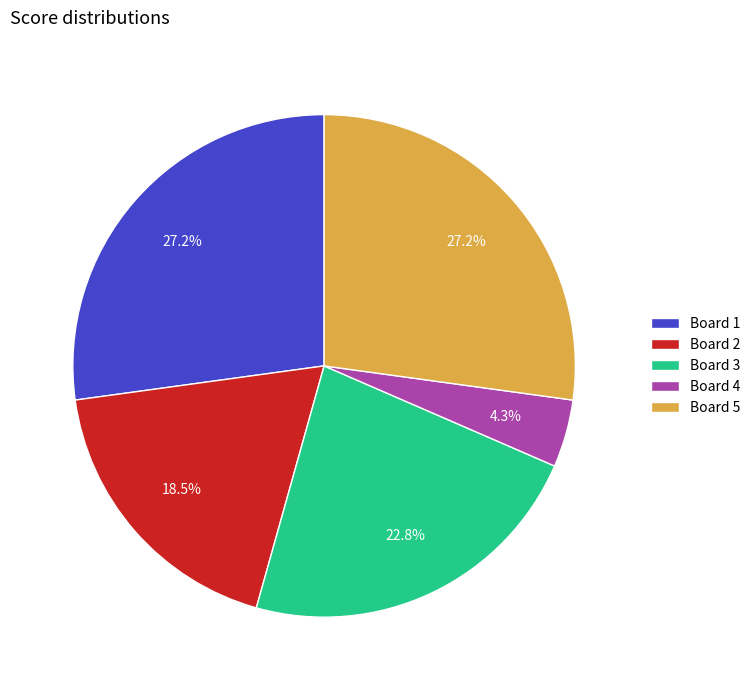

Count the number of slices in the pie.

5